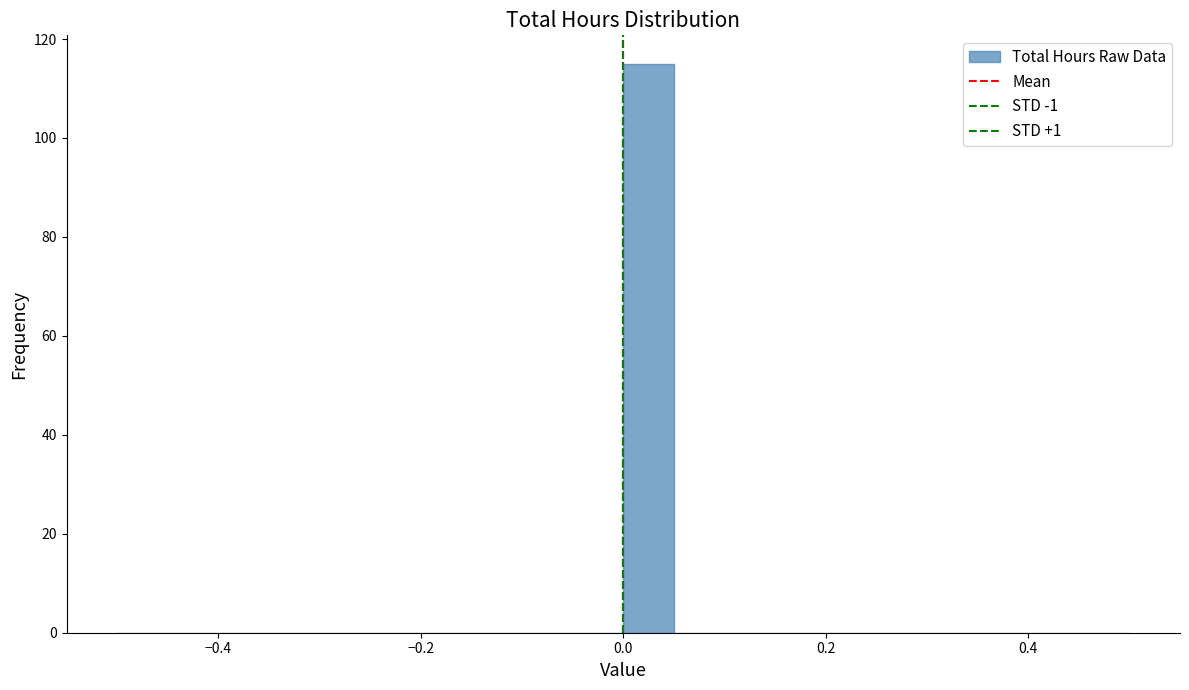

Read against the x-axis, roughly where is the centre of the tallest bar?

0.02